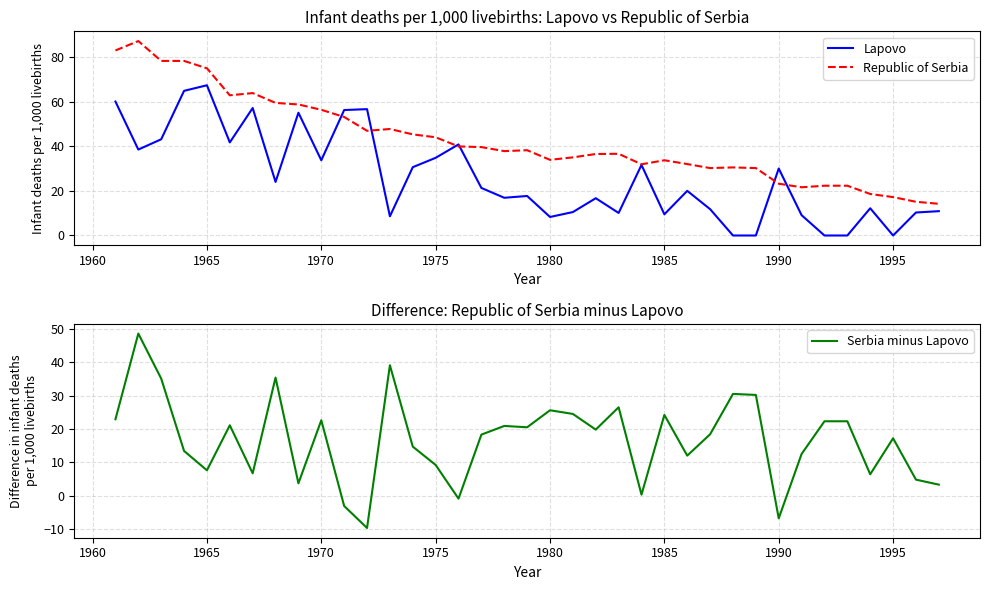

What is the minimum value for Republic of Serbia?

14.2